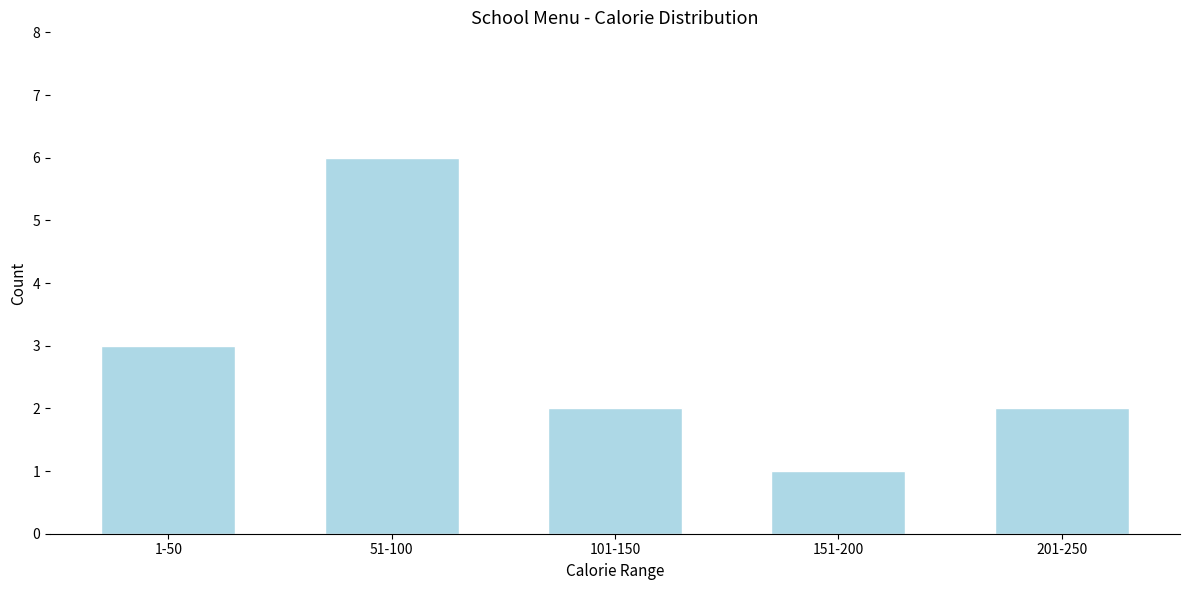

Reading left to right, what are all the values shown in this chart?

3	6	2	1	2